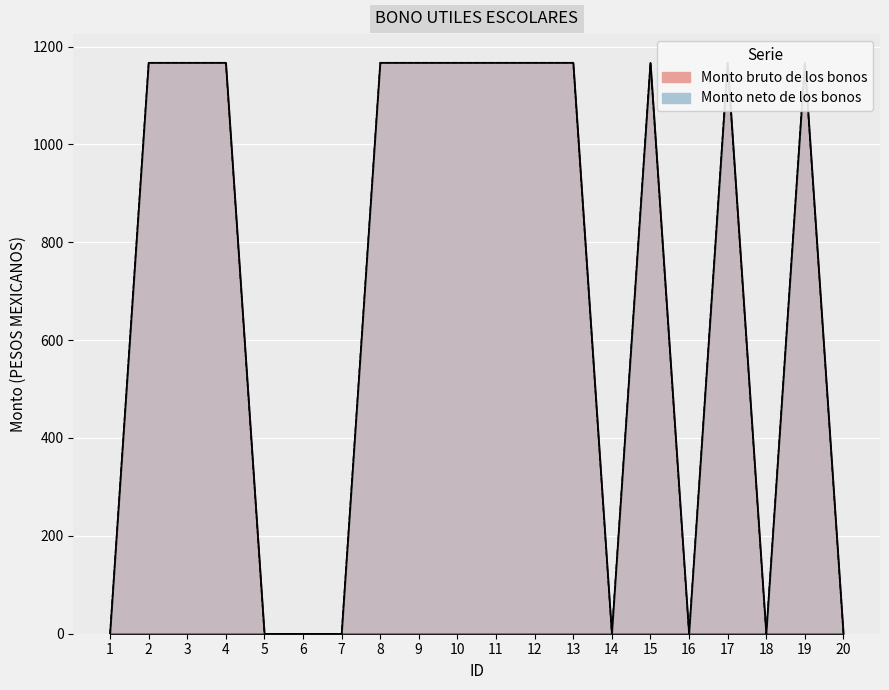

True or false: Monto neto de los bonos has more than 0 points higher than both neighbors.

True